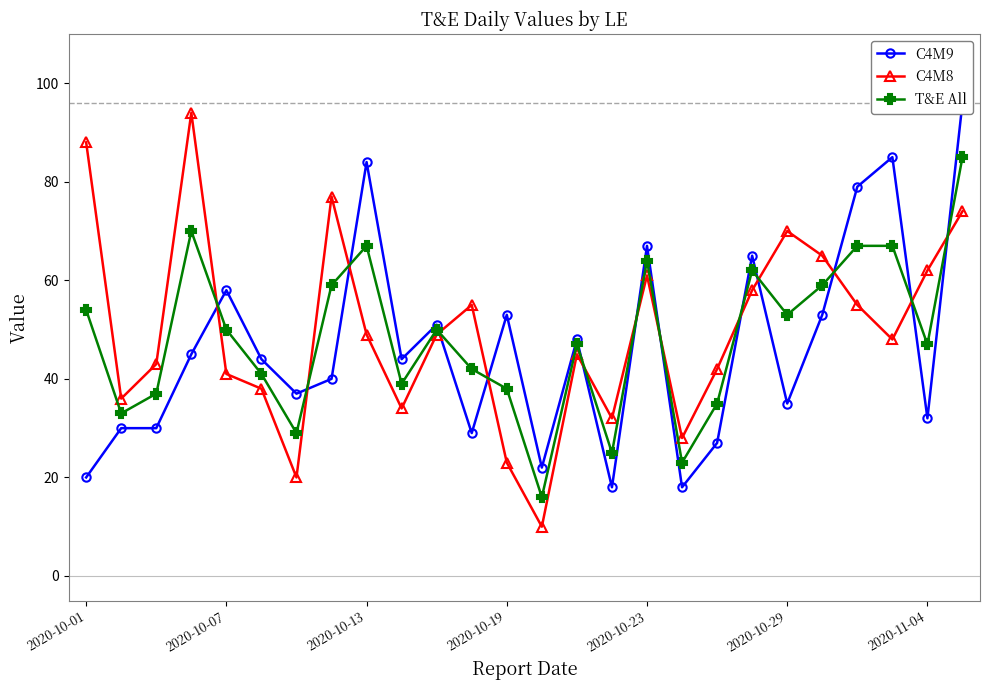

True or false: C4M8 has more than 2 interior local peaks.

True